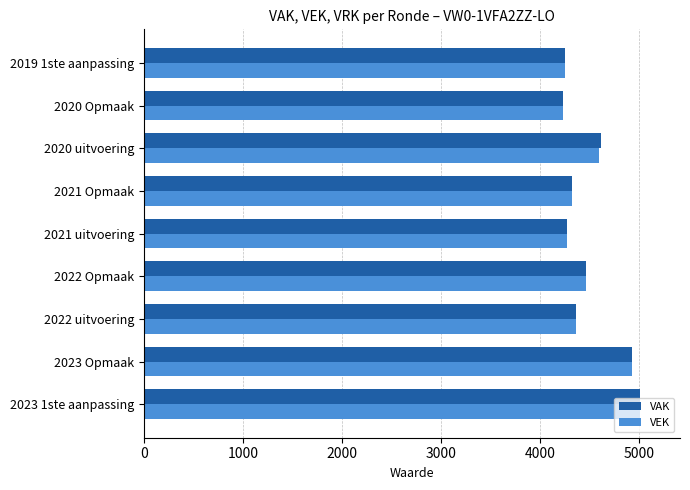

Where is VEK nearest to the value 4625?

2020 uitvoering